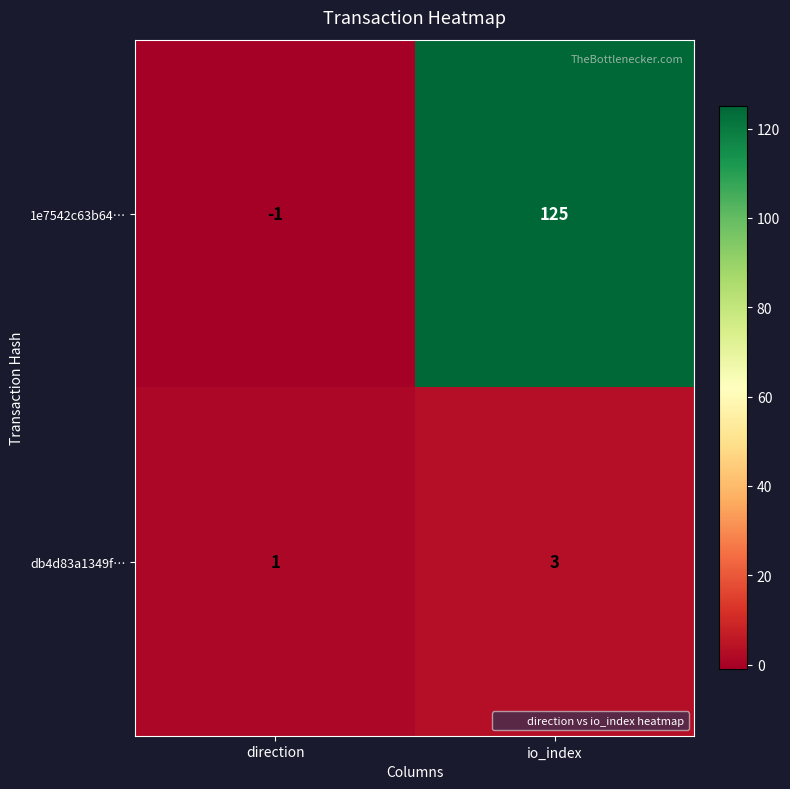

Where is 1e7542c63b64… nearest to the value 62?

direction